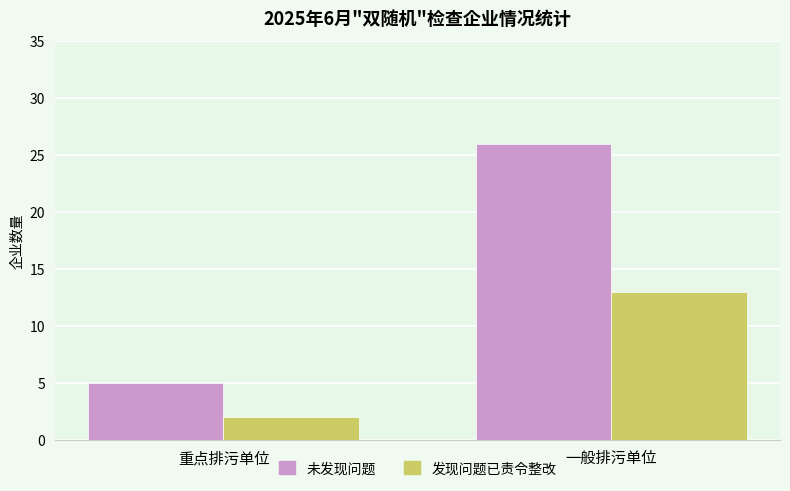

The value of 发现问题已责令整改 at 重点排污单位 is 2. True or false?

True